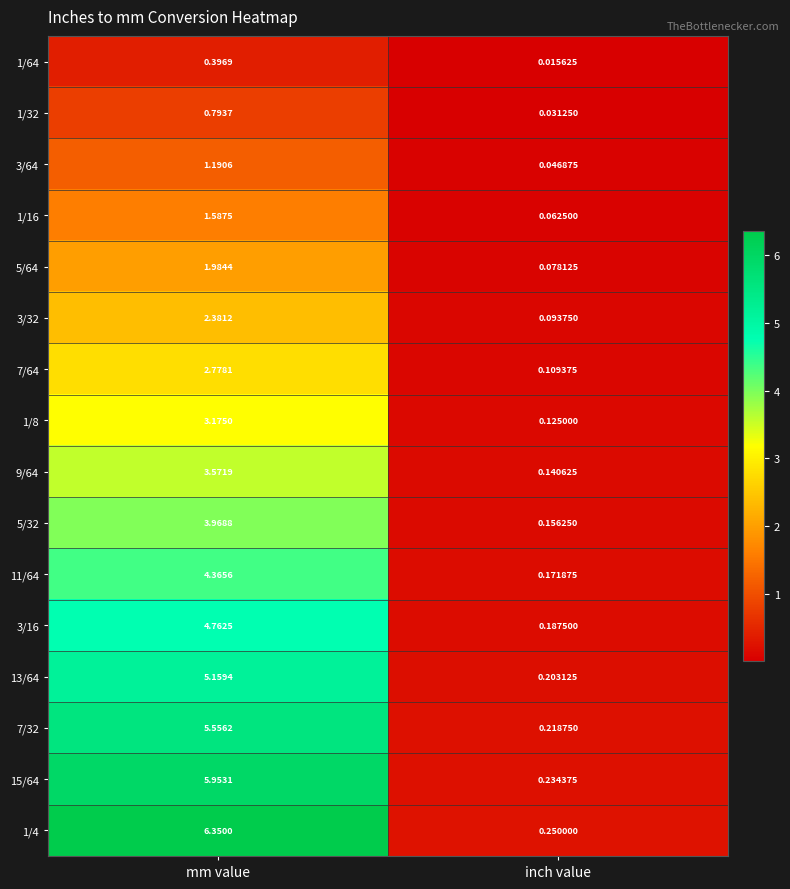

Count the number of categories in the chart.

2